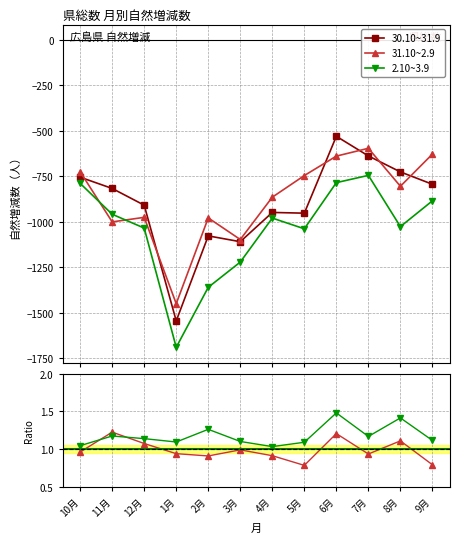

How many categories are shown in the chart?

12